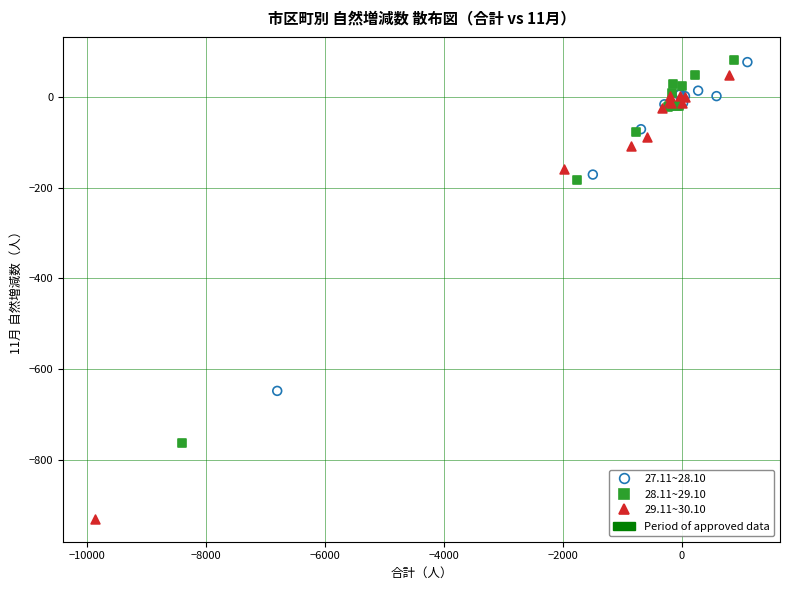

Which series contains the lowest Y value?

29.11~30.10